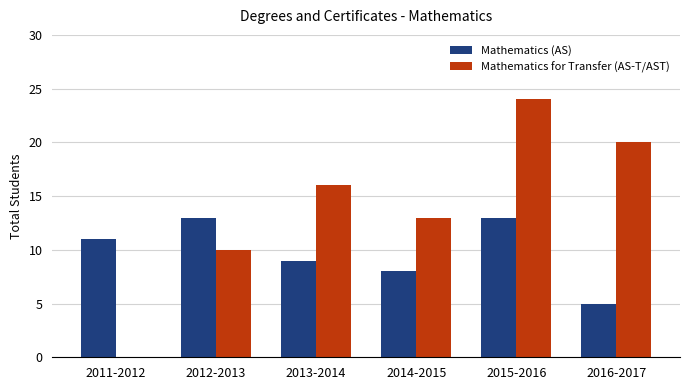

Which series changed the most between 2015-2016 and 2016-2017?

Mathematics (AS)